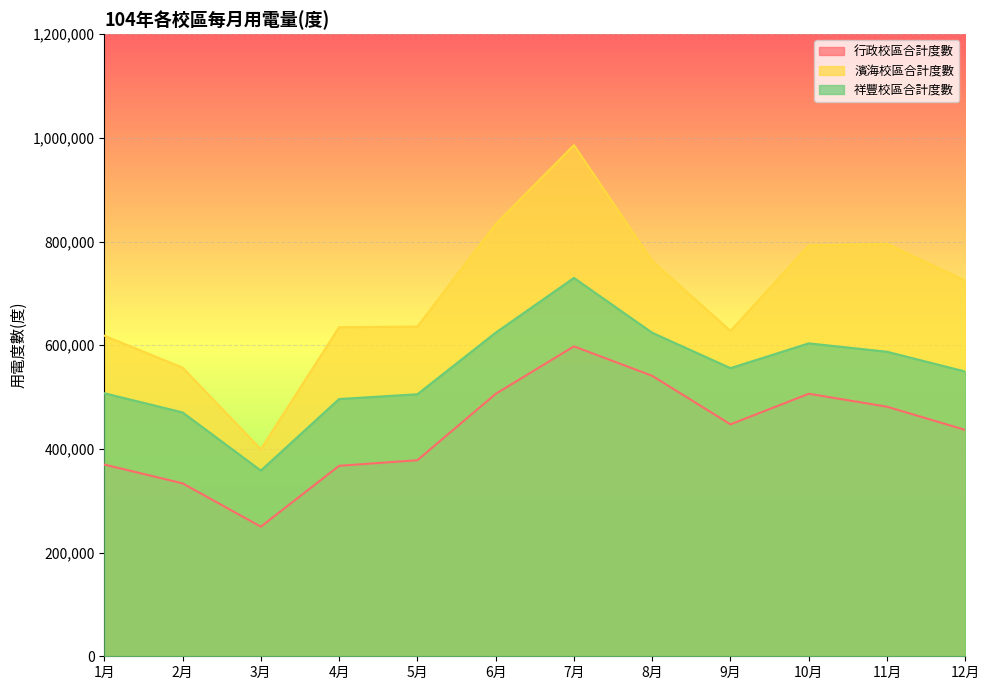

In 行政校區合計度數, how many points are lower than both neighbors (excluding endpoints)?

2